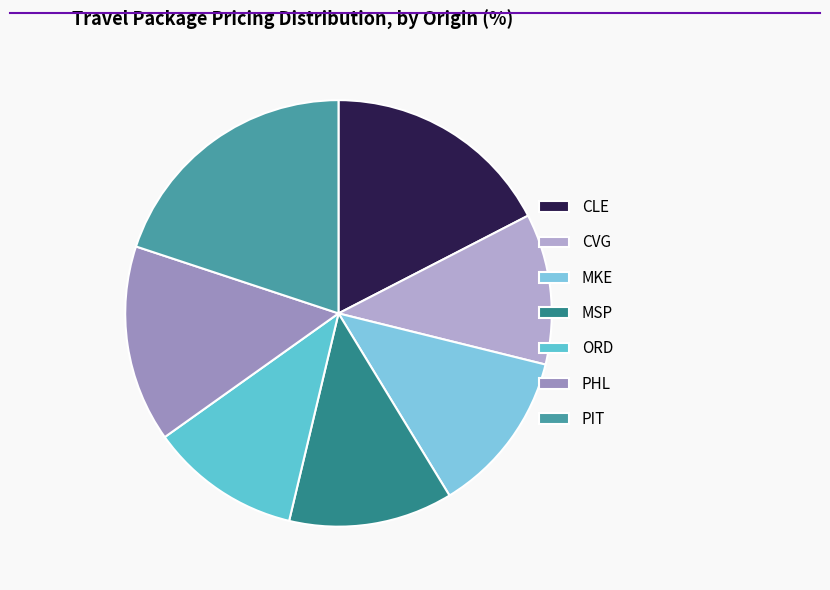

Count the number of slices in the pie.

7